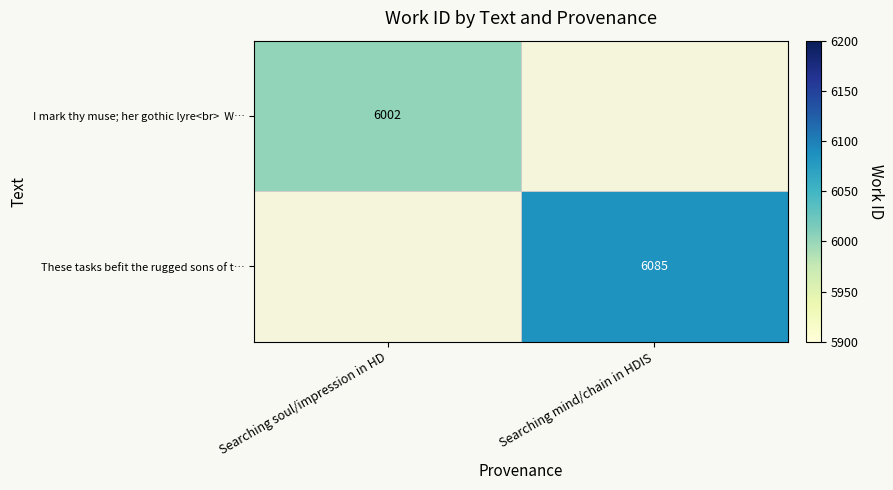

Is it true that These tasks befit the rugged sons of t… equals 10659 at Searching mind/chain in HDIS?

False